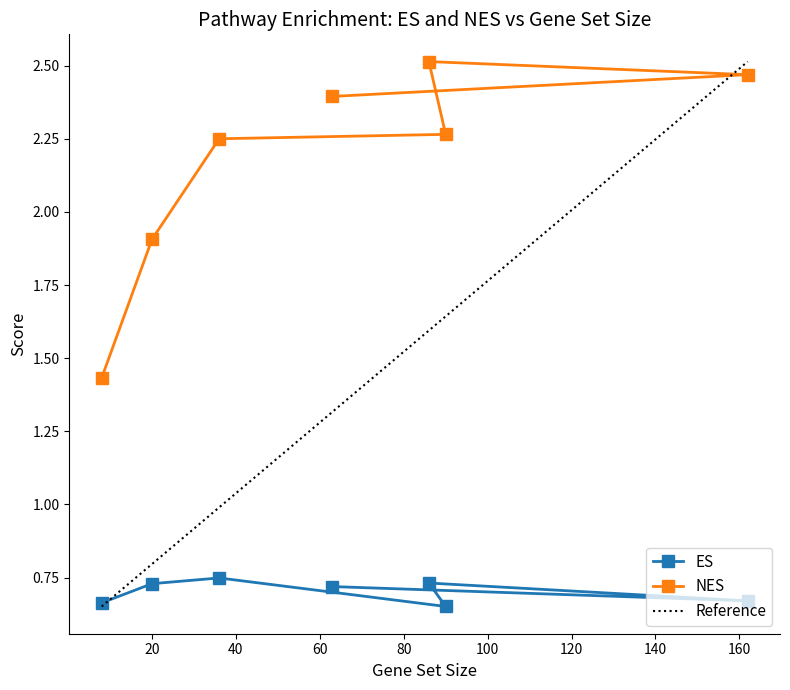

How many data points in NES are above 2?

5